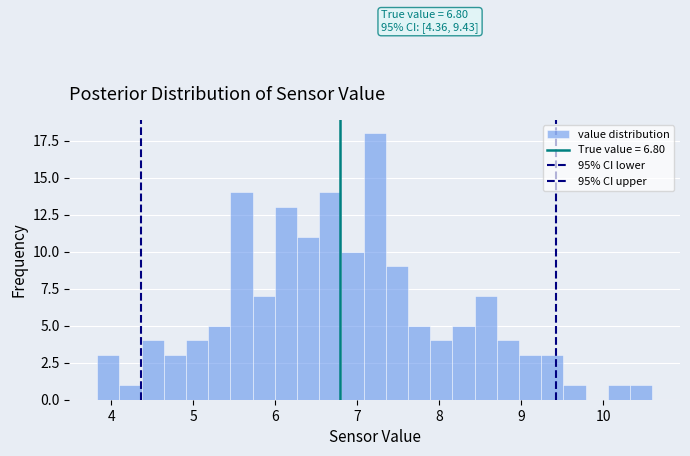

Read against the x-axis, roughly where is the centre of the tallest bar?

7.2